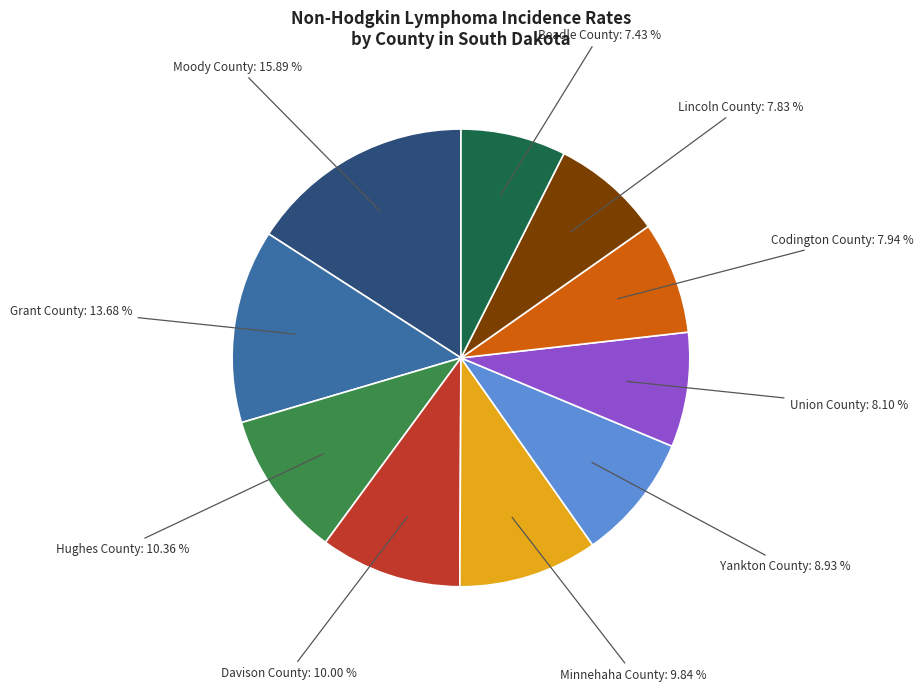

To the nearest percent, what percentage of the pie is Moody County?

16%